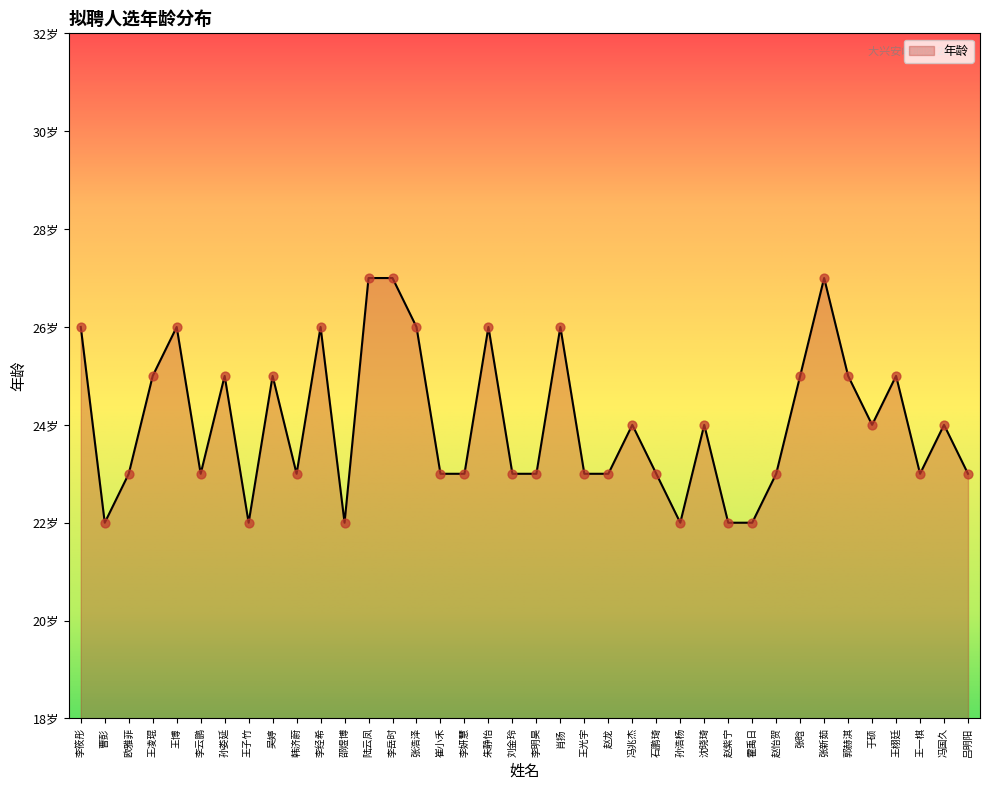

Is this an area chart (filled region under the line)?

Yes